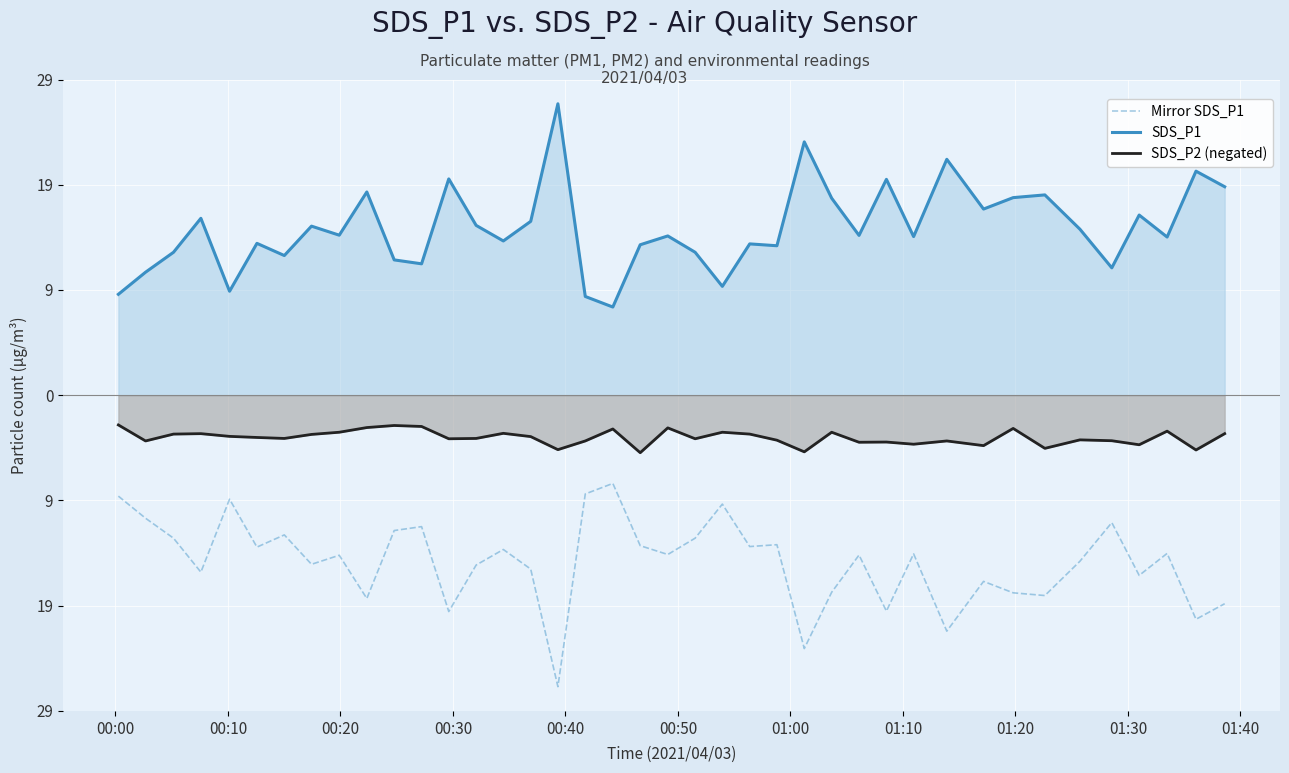

What position from the left is 00:30?

4